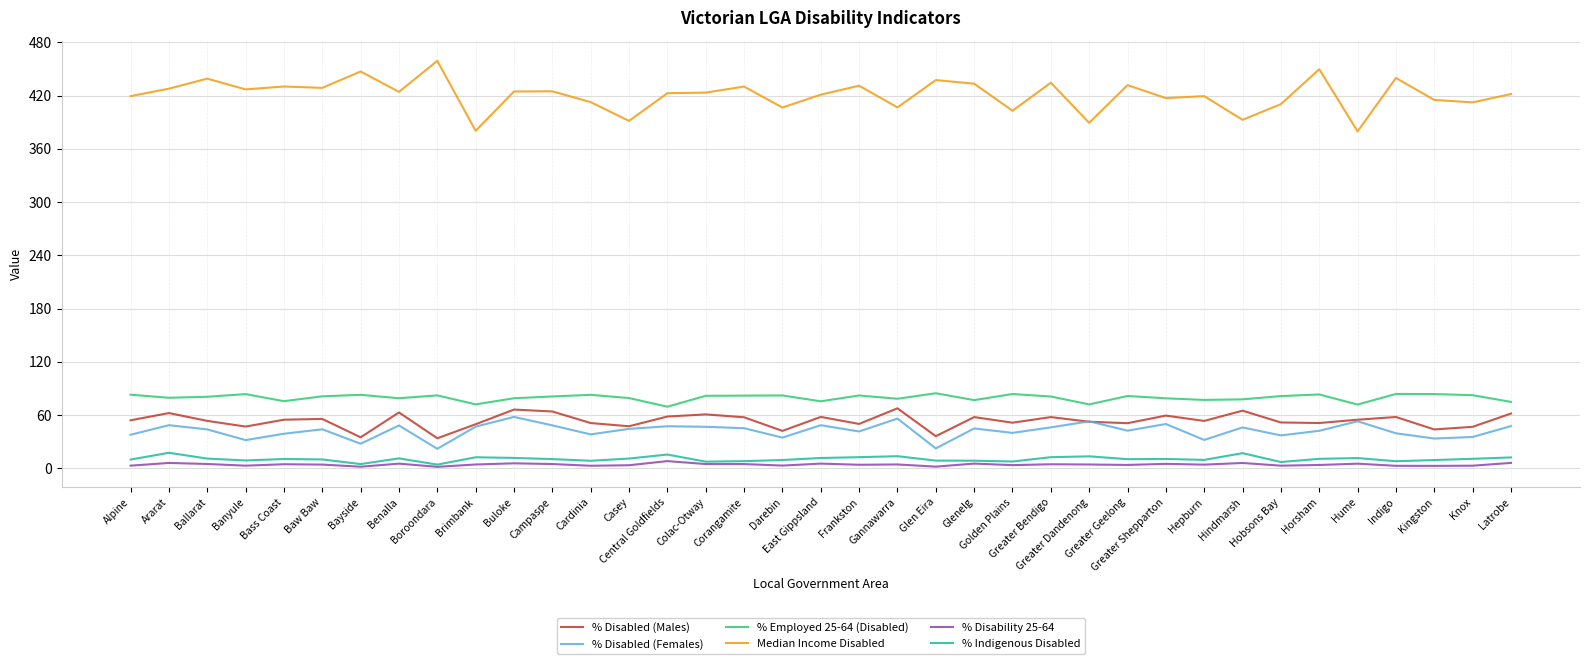

True or false: Median Income Disabled has a value of 433.4 at Glenelg.

True